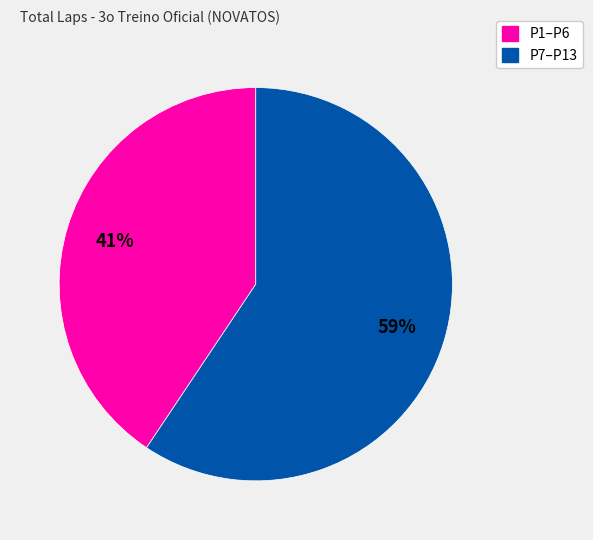

Does any single category account for the majority?

Yes